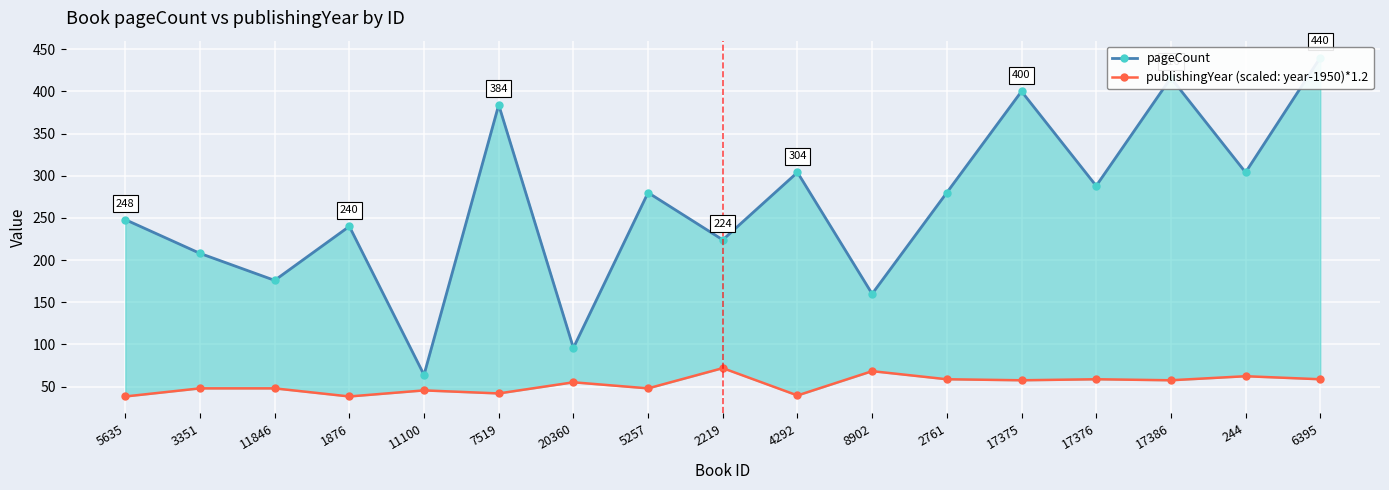

True or false: publishingYear (scaled: year-1950)*1.2 has a value of 48.0 at 5257.

True